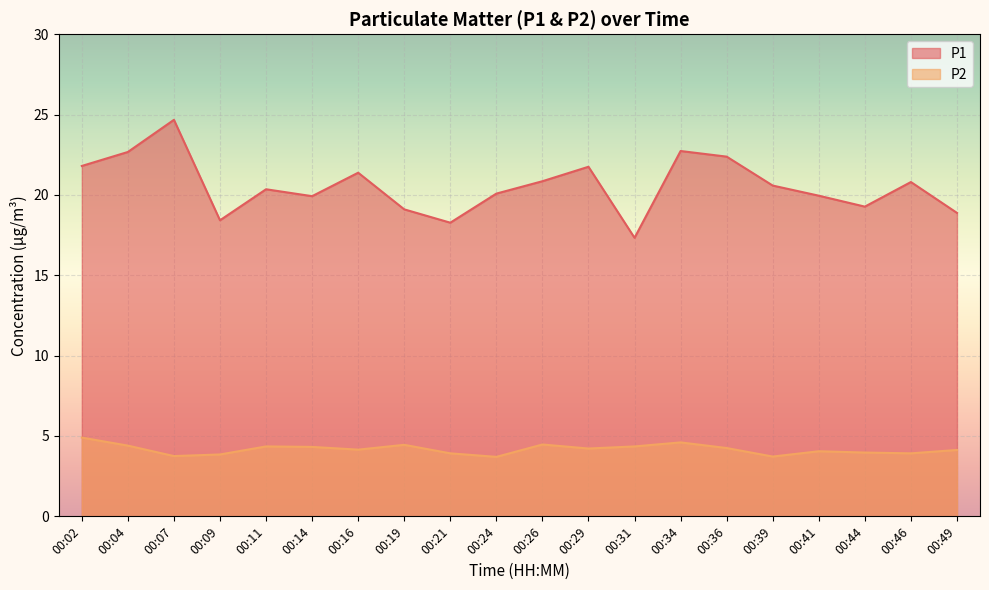

Count the number of categories in the chart.

20